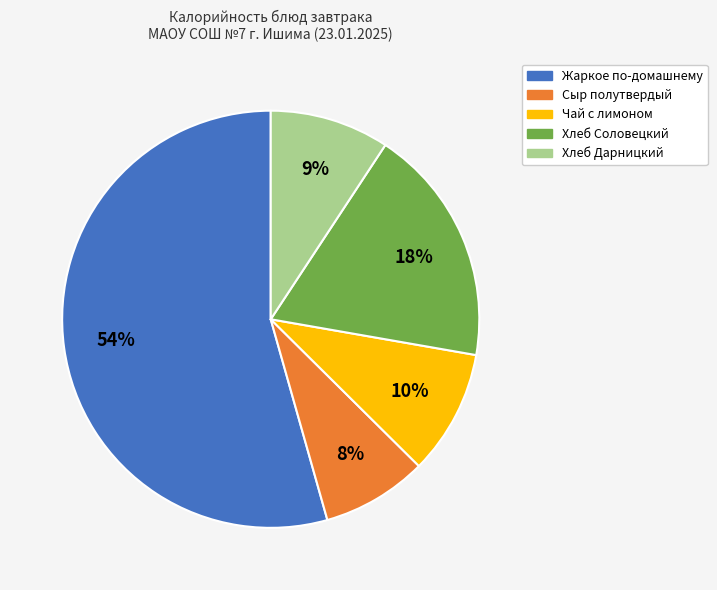

To the nearest percent, what is the difference between the largest and smallest slice percentages?

46%